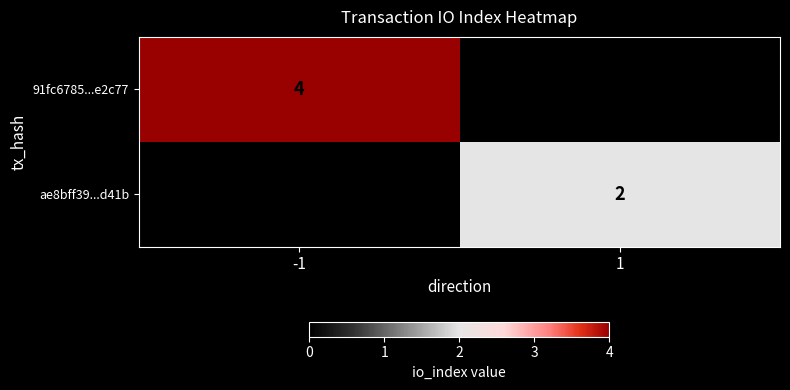

True or false: 91fc6785...e2c77 has a value of 4 at -1.

True